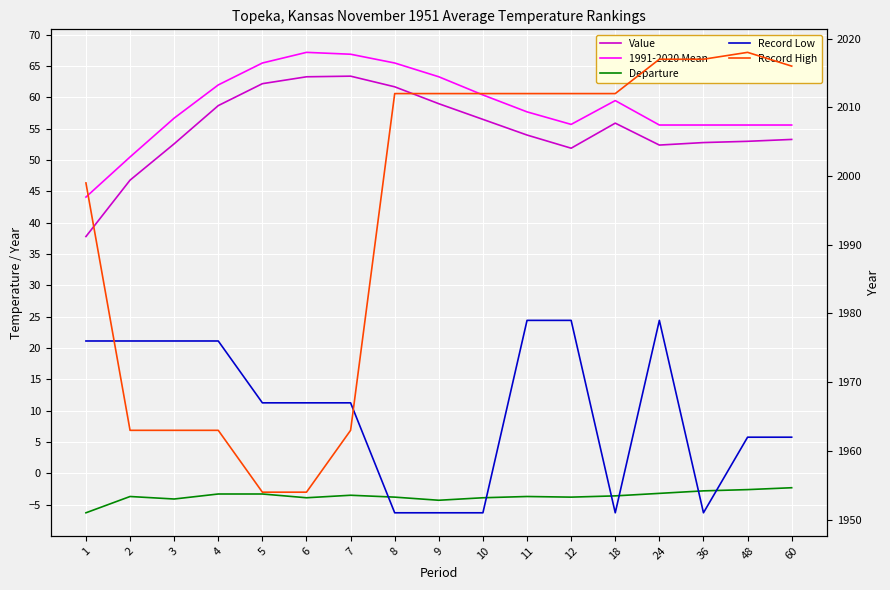

True or false: Departure has more than 0 interior local peaks.

True